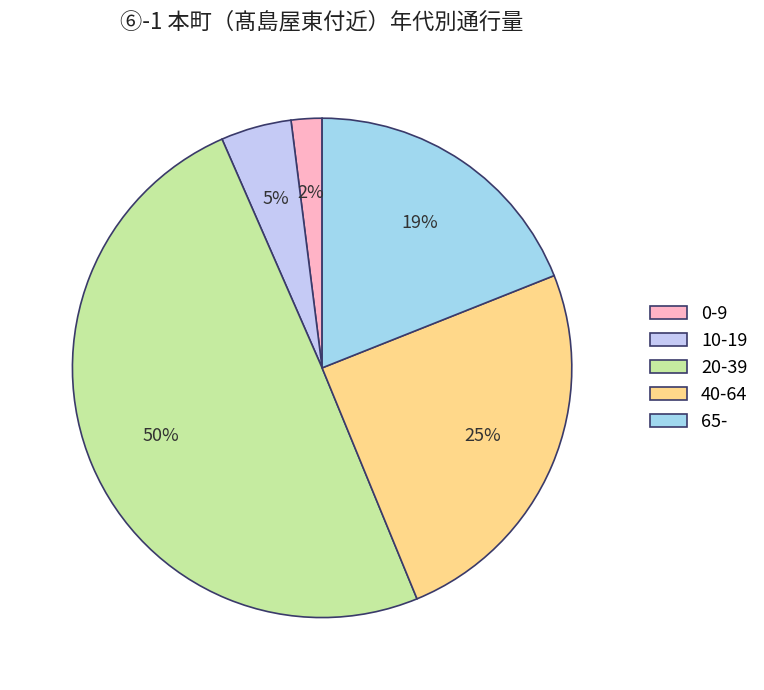

Between 10-19 and 40-64, which is larger?

40-64